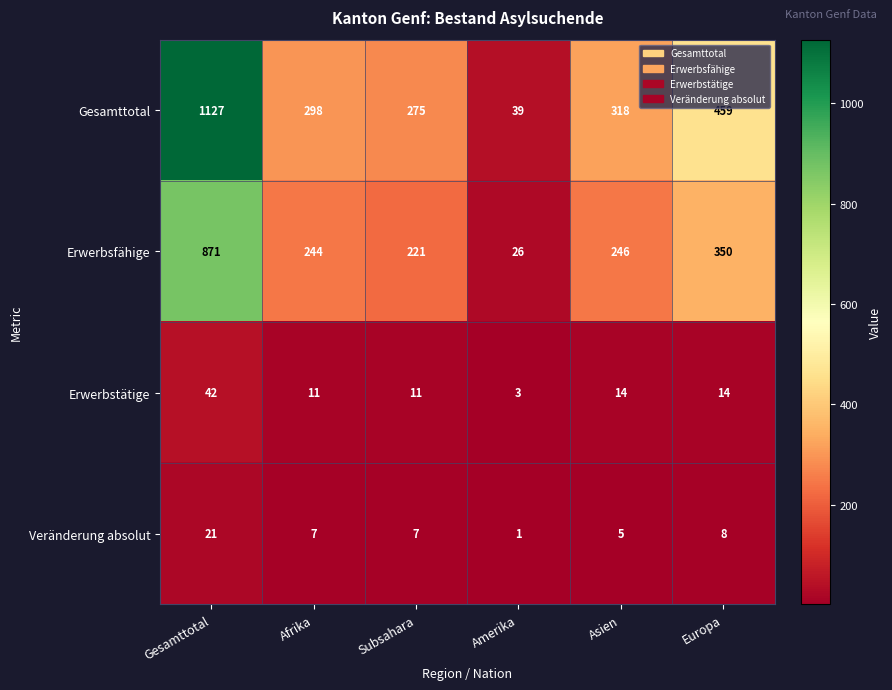

At Asien, list the series in order from smallest to largest.

Veränderung absolut, Erwerbstätige, Erwerbsfähige, Gesamttotal